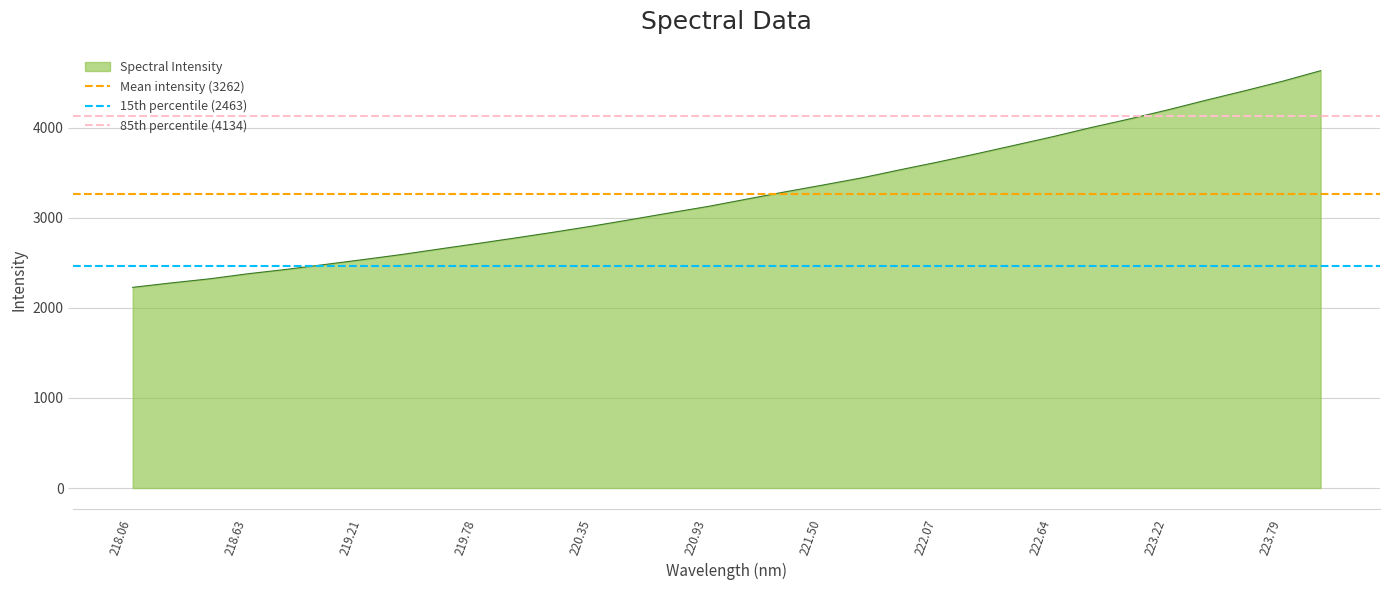

Which series has the largest total across all categories?

85th percentile (4134)